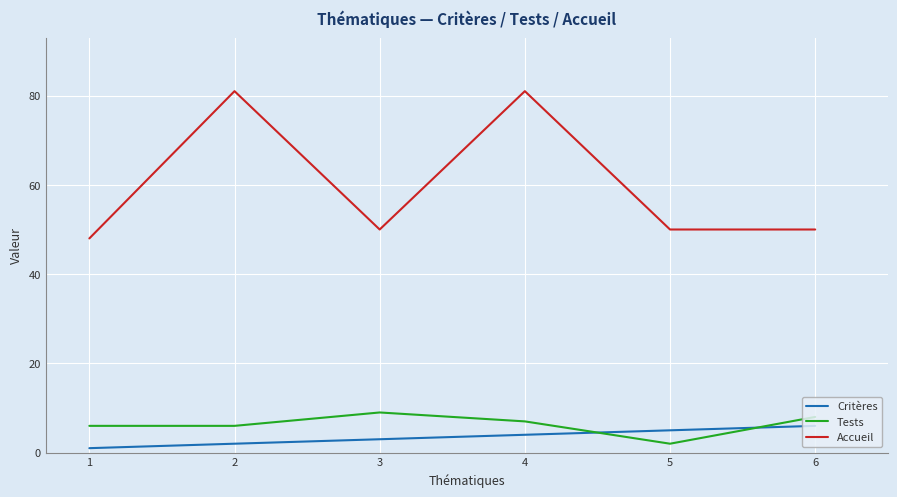

The Tests series shows 6 at 3. True or false?

False